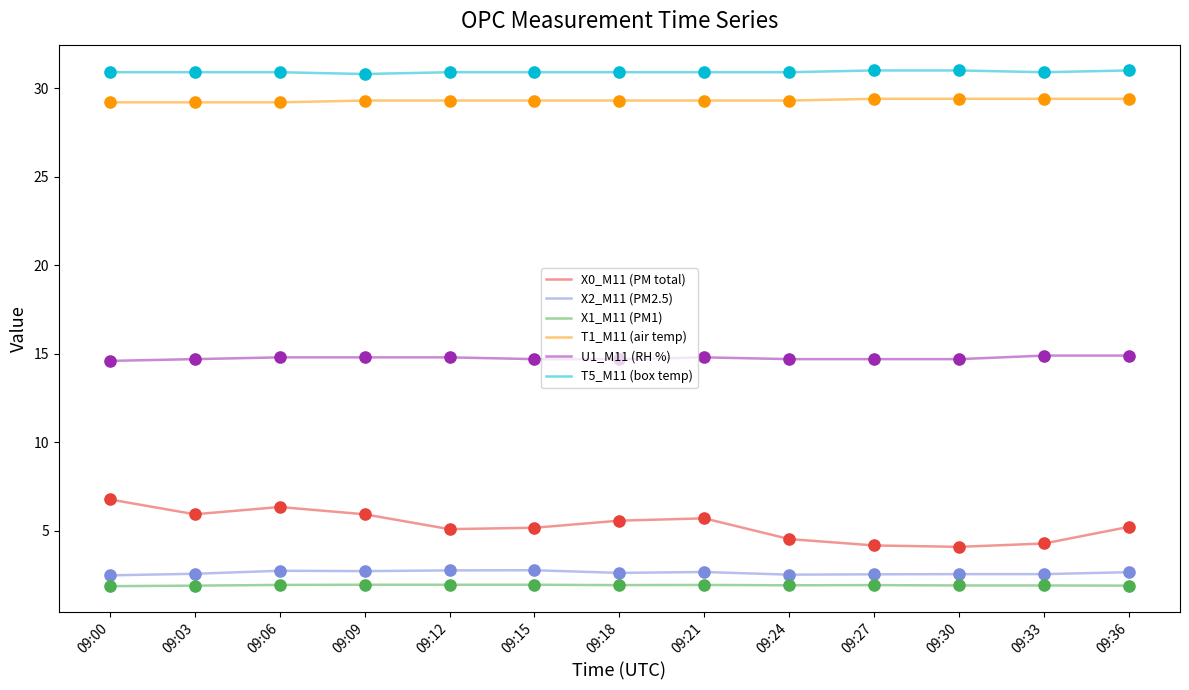

Which series has the largest total across all categories?

T5_M11 (box temp)